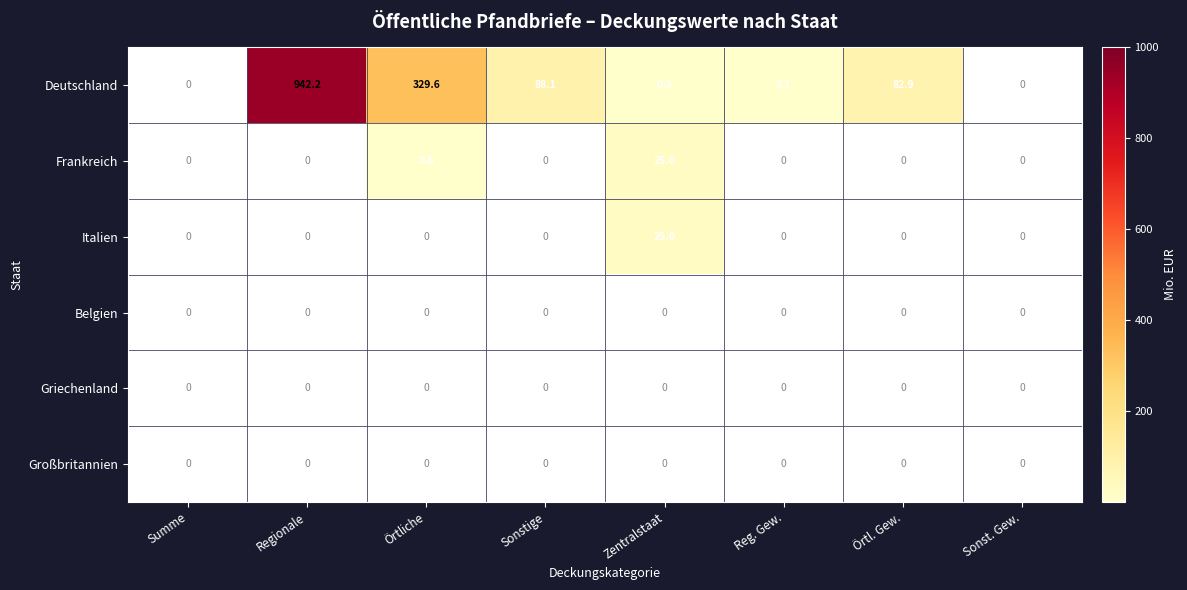

The Italien series shows 0.0 at Reg. Gew.. True or false?

True